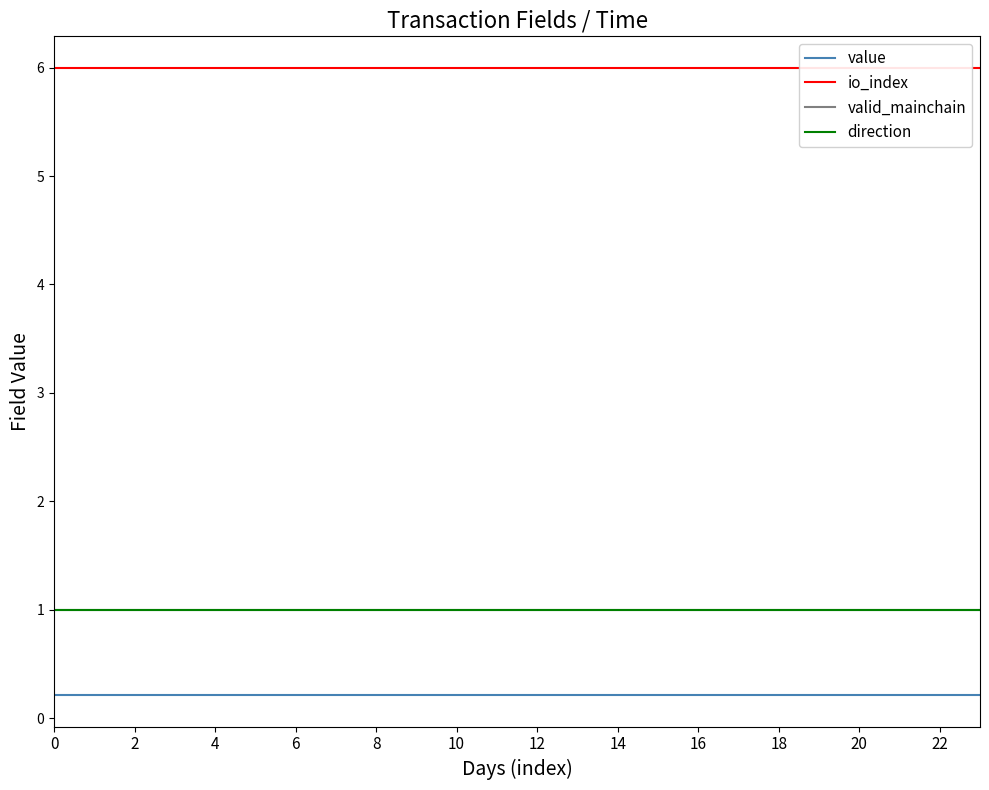

Does the chart have visible grid lines?

No